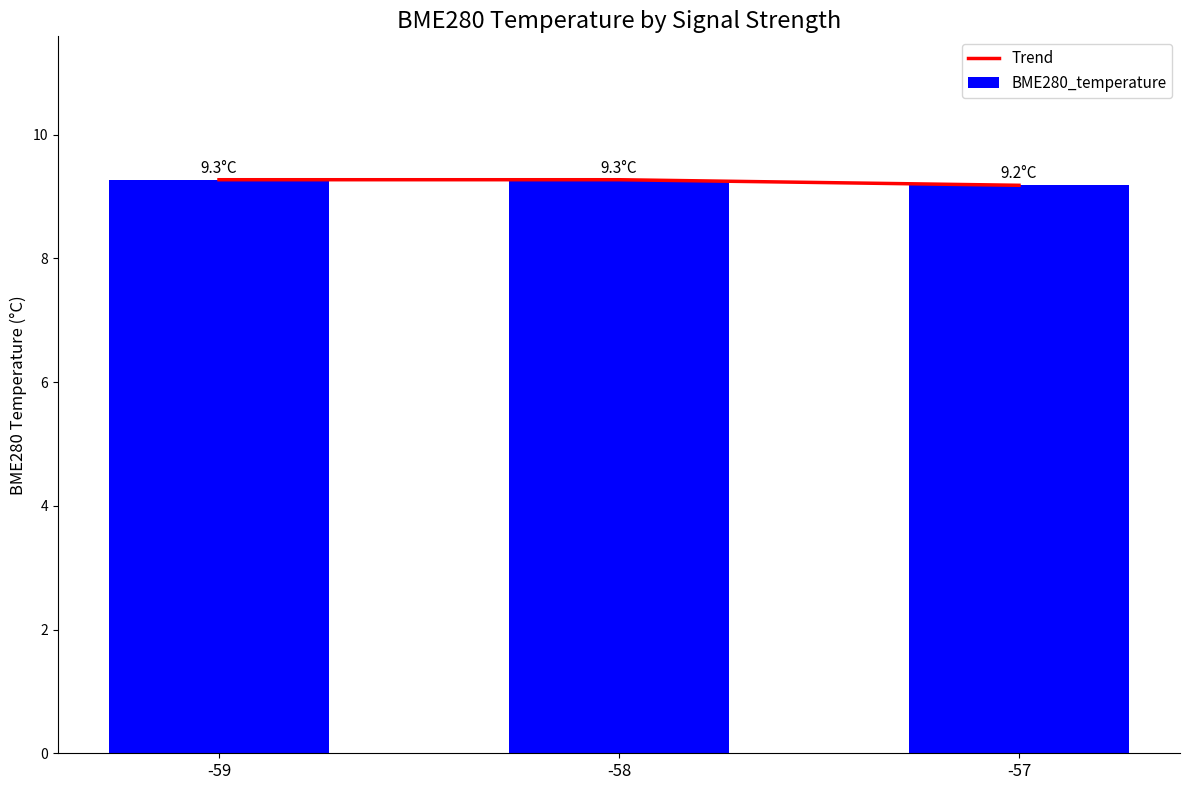

Reading left to right, list all the values displayed in this chart.

Trend: -59=9.3	-58=9.3	-57=9.2
BME280_temperature: -59=9.3	-58=9.3	-57=9.2